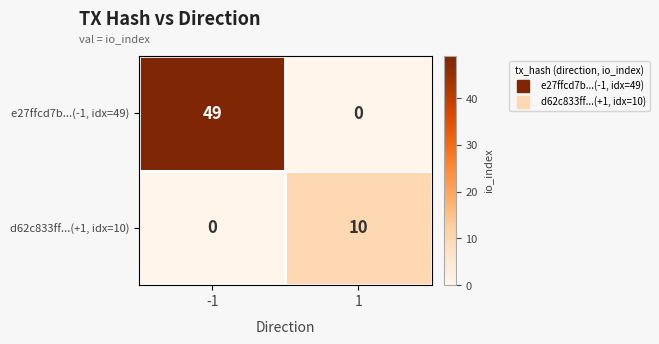

Read the d62c833ff...(+1, idx=10) value at 1.

10